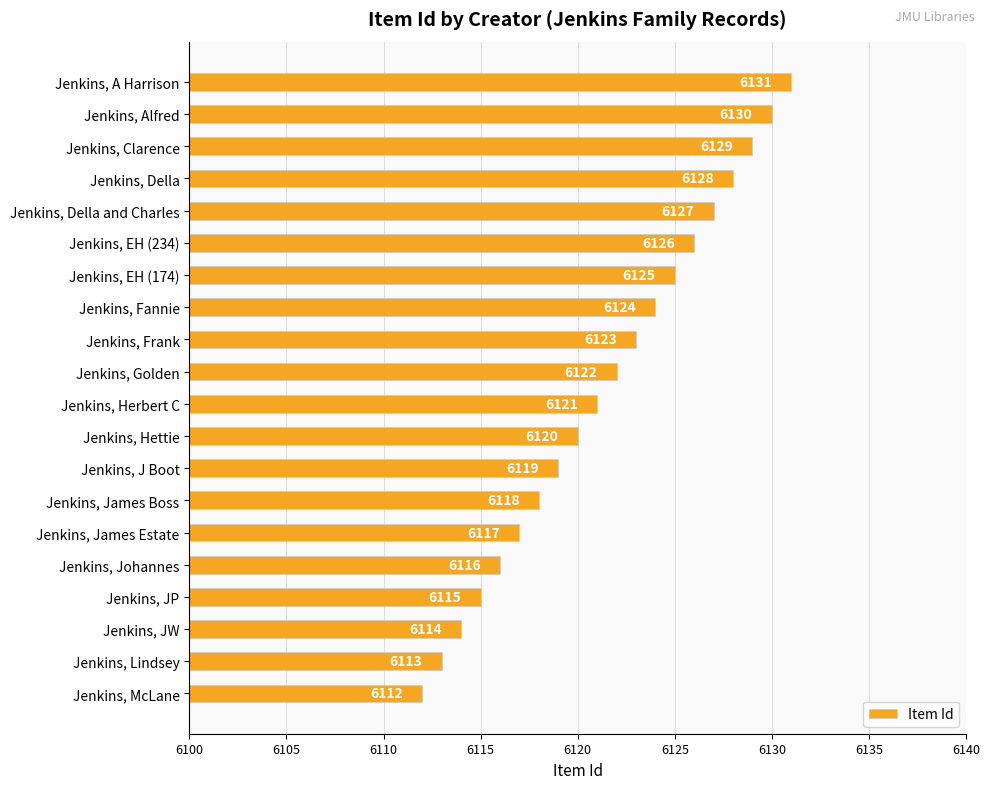

Rank the categories by value from highest to lowest.

Jenkins, A Harrison, Jenkins, Alfred, Jenkins, Clarence, Jenkins, Della, Jenkins, Della and Charles, Jenkins, EH (234), Jenkins, EH (174), Jenkins, Fannie, Jenkins, Frank, Jenkins, Golden, Jenkins, Herbert C, Jenkins, Hettie, Jenkins, J Boot, Jenkins, James Boss, Jenkins, James Estate, Jenkins, Johannes, Jenkins, JP, Jenkins, JW, Jenkins, Lindsey, Jenkins, McLane